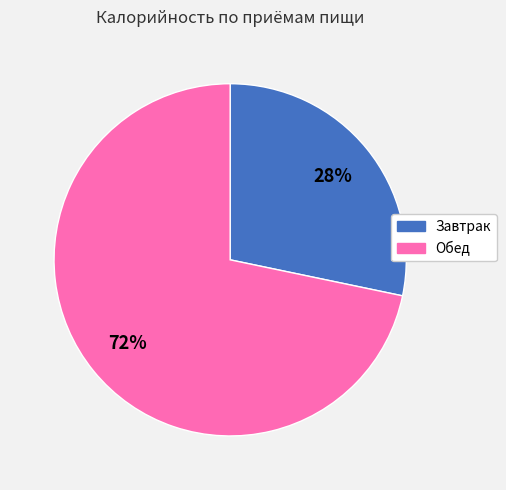

Rank the categories by value from lowest to highest.

Завтрак, Обед